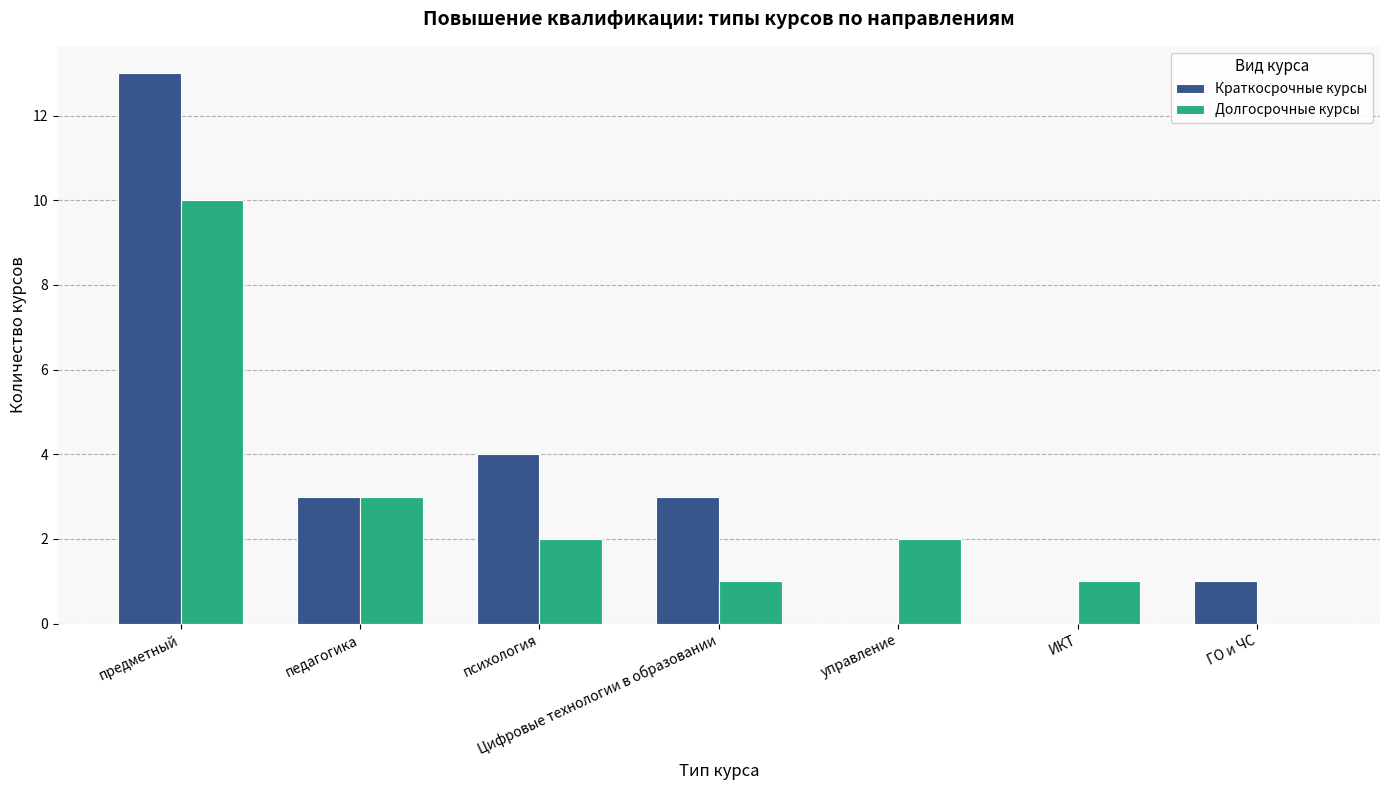

Where is Долгосрочные курсы nearest to the value 5?

педагогика